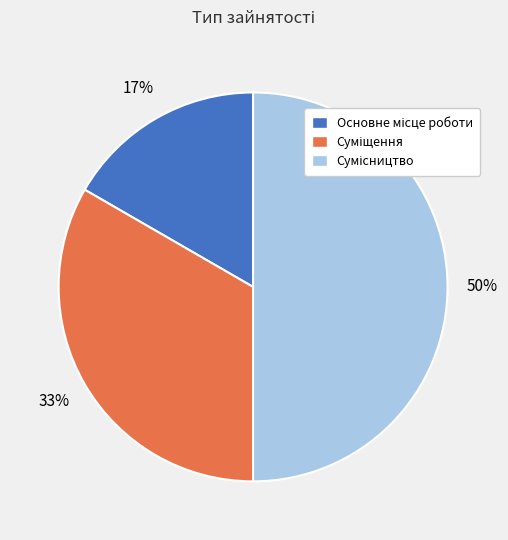

Count the number of slices in the pie.

3